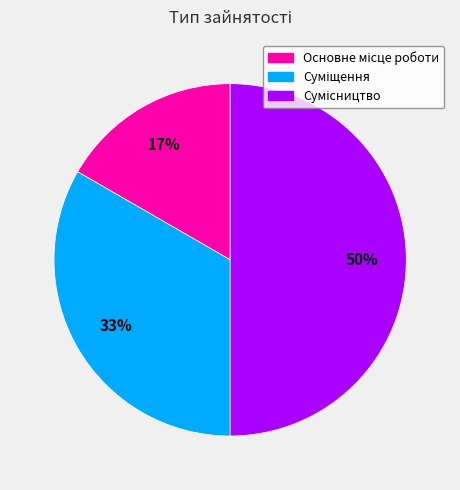

To the nearest percent, what is the difference between the largest and smallest slice percentages?

33%